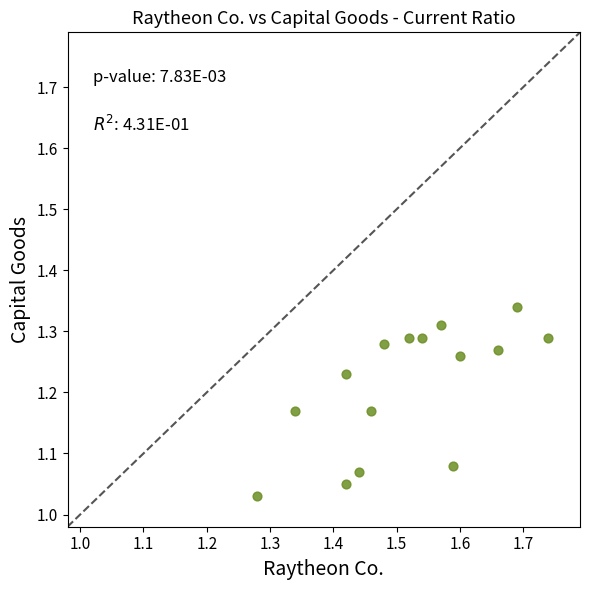

What is the range of Y values (max minus min)?

0.3